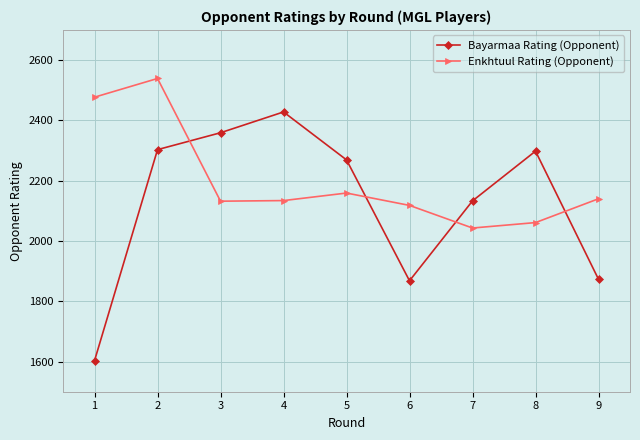

Is the value of Enkhtuul Rating (Opponent) at 6 greater than the value of Bayarmaa Rating (Opponent) at 9?

Yes